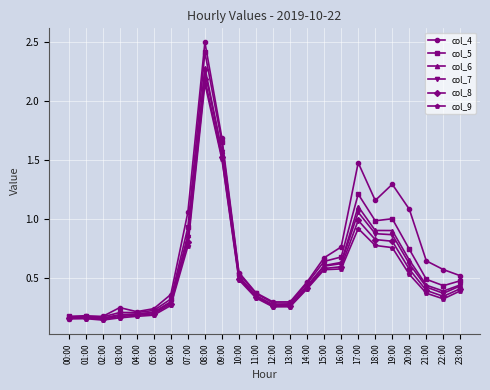

What is the total value across all series at 20:00?

4.2